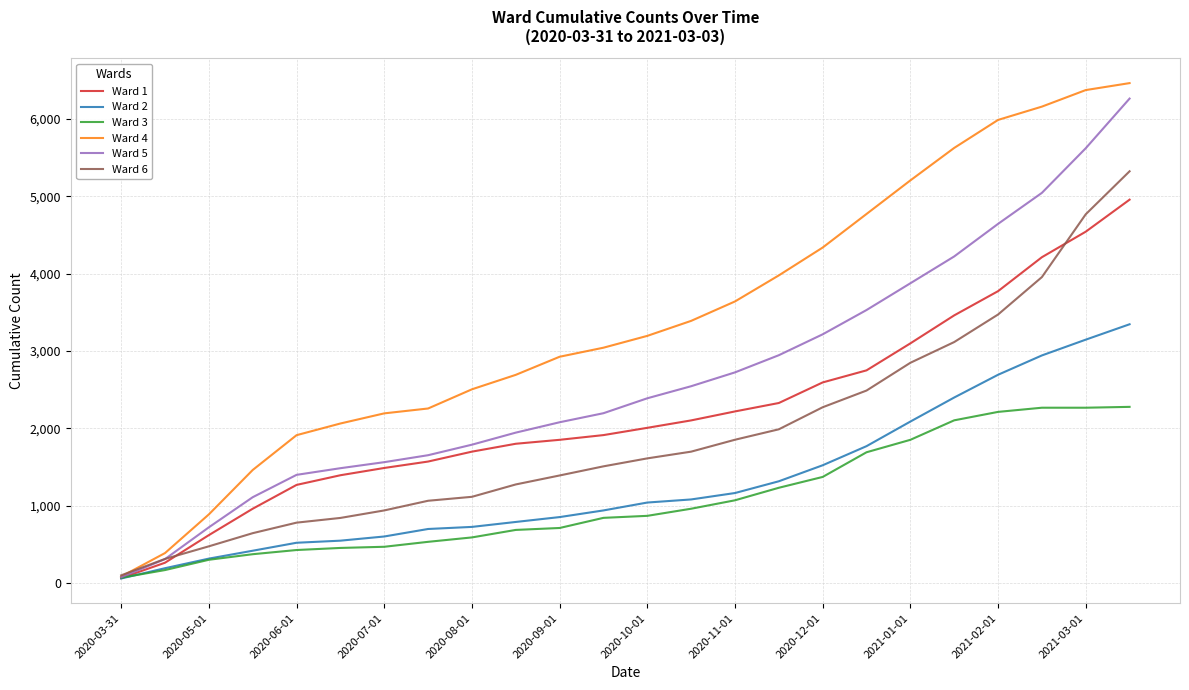

Which series has the largest total across all categories?

Ward 4